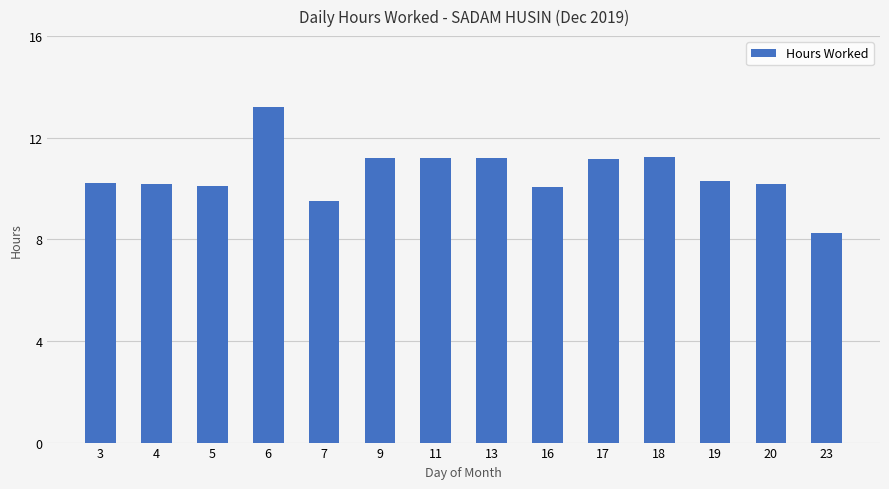

Which category has the lowest value across all series?

23